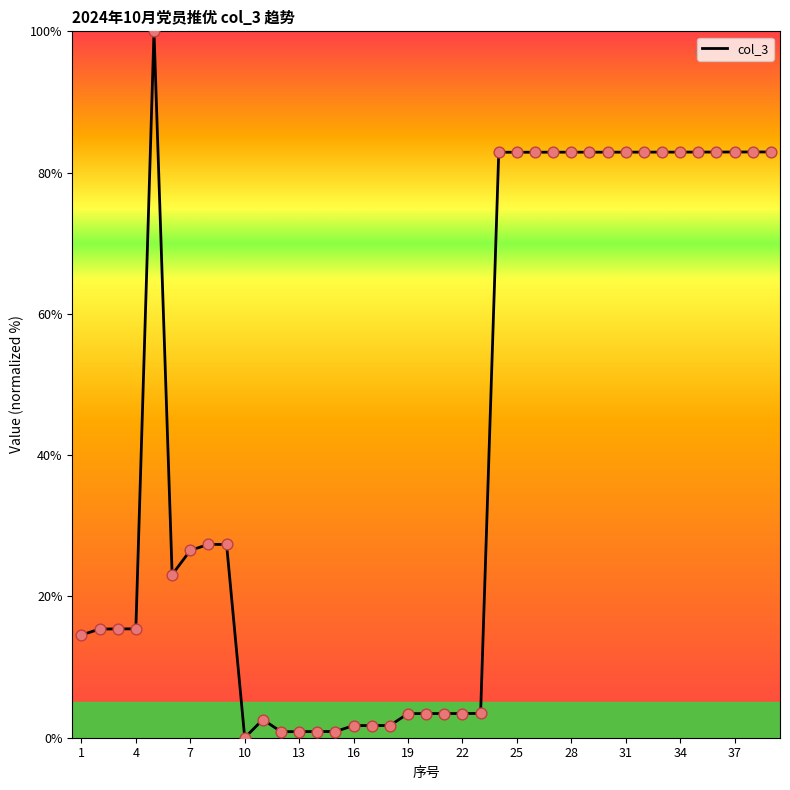

What is the maximum value shown in the chart?

100.0